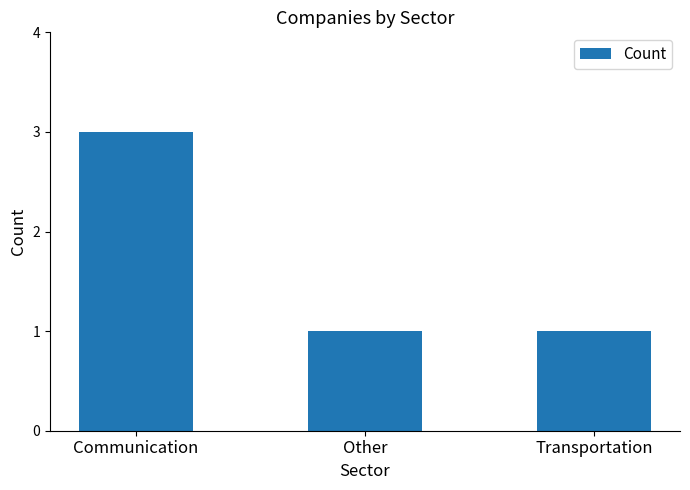

At which category does the chart reach its peak across all series?

Communication